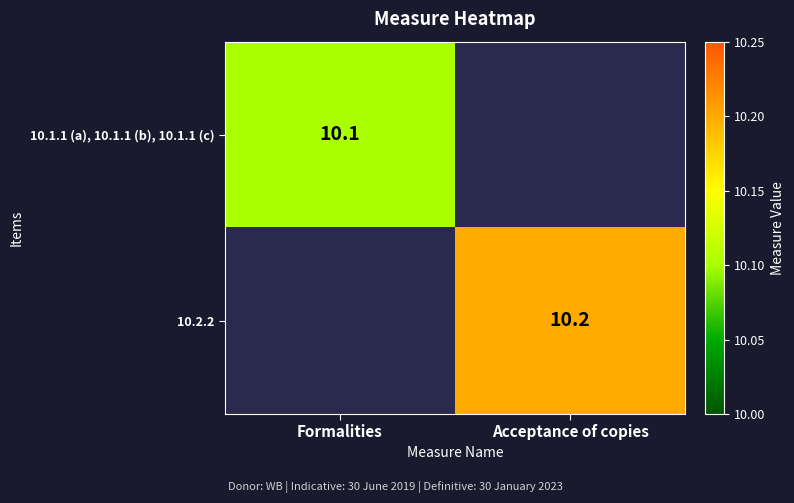

At how many categories does at least one series exceed 10?

2